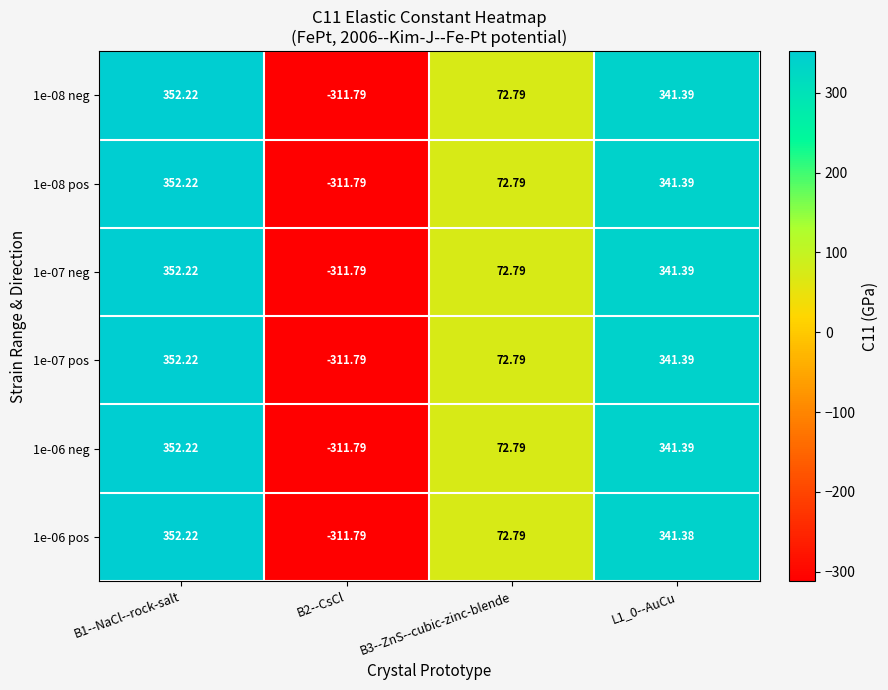

Is the value of 1e-07 pos at B1--NaCl--rock-salt greater than the value of 1e-06 neg at B2--CsCl?

Yes